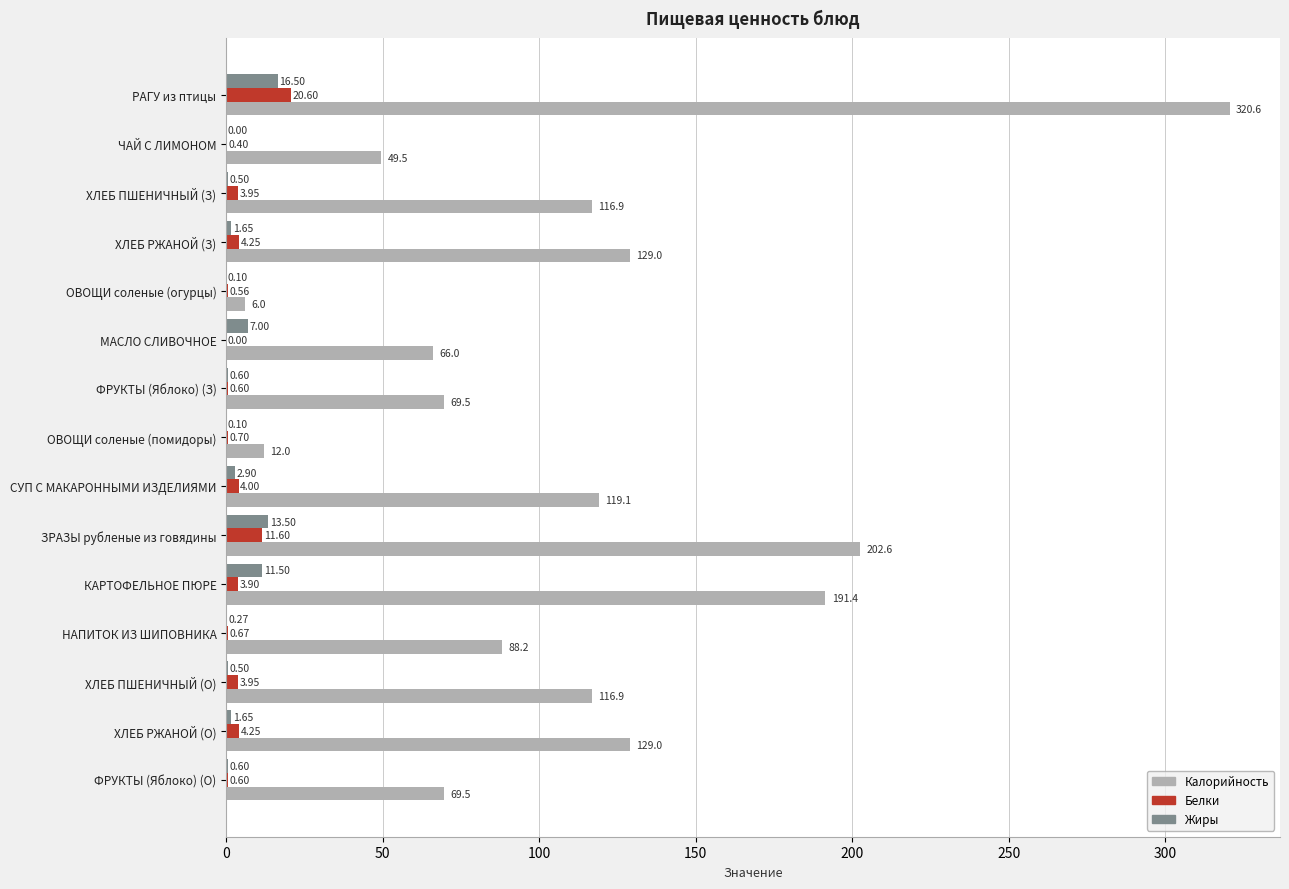

How many positive values does the Жиры series have?

14